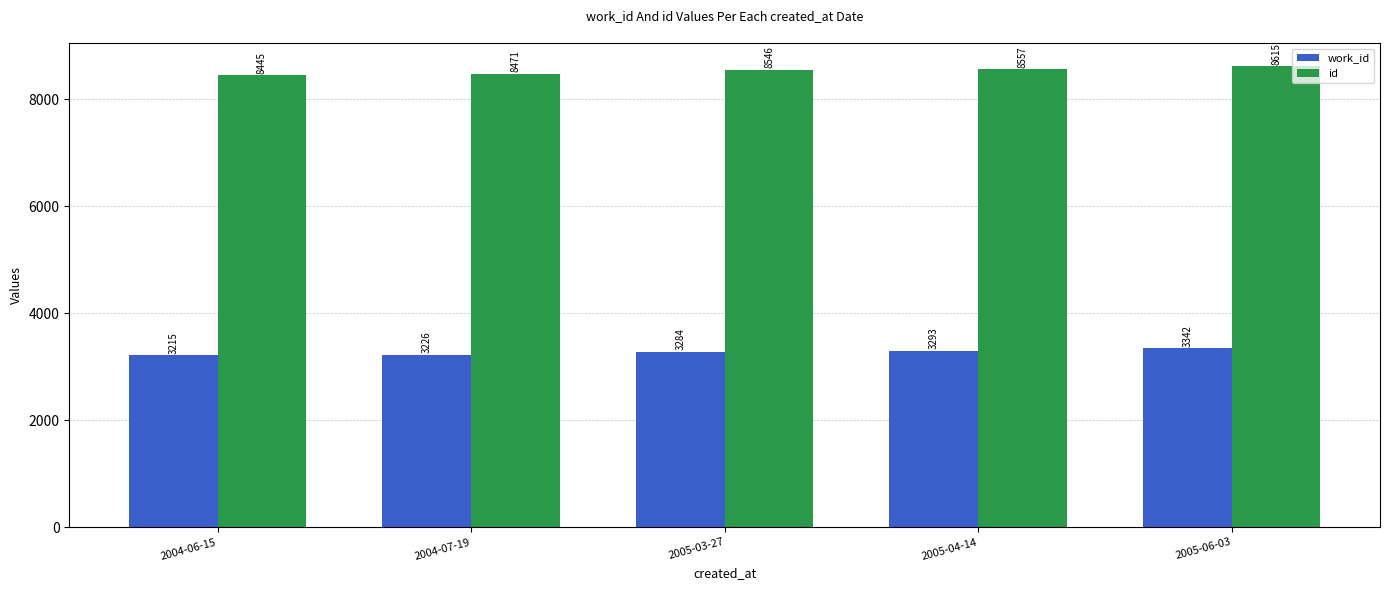

How many values in the work_id series are below 3284?

2